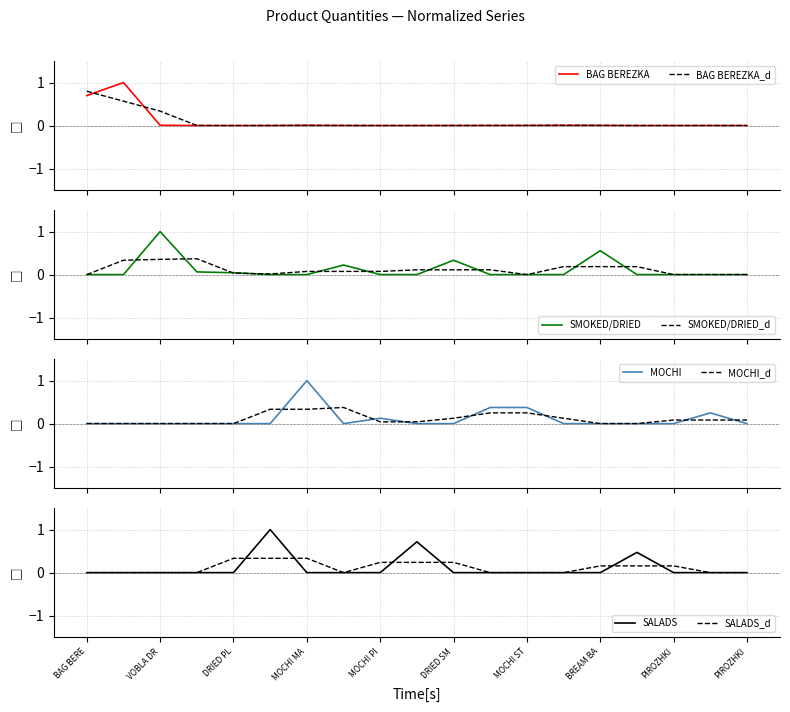

True or false: BAG BEREZKA and SALADS intersect in this chart.

True